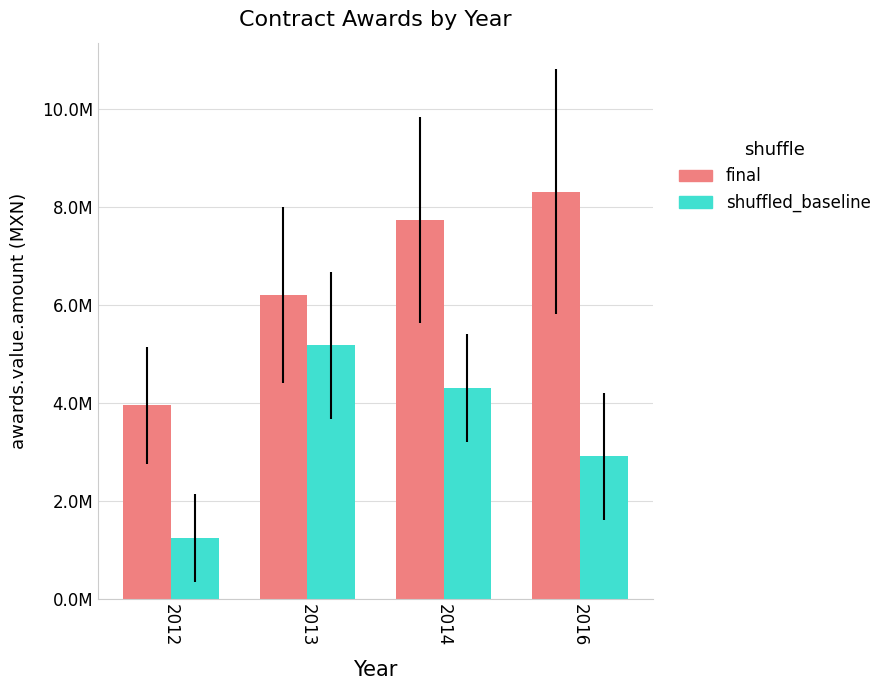

Which series changed the most between 2012 and 2016?

final